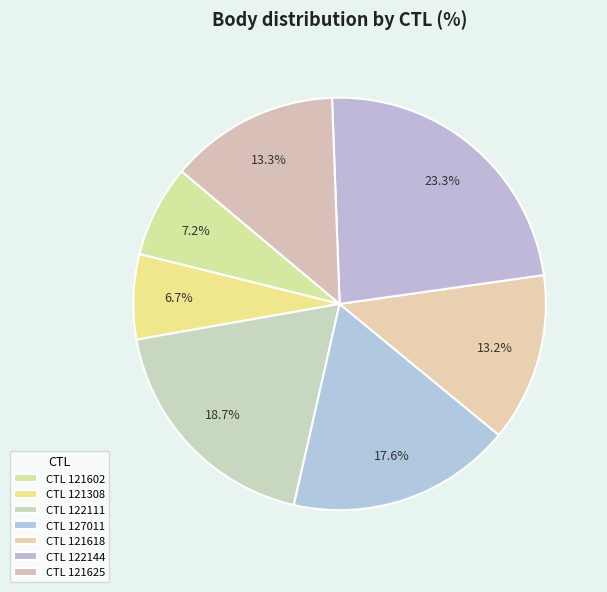

How many slices are in this pie chart?

7